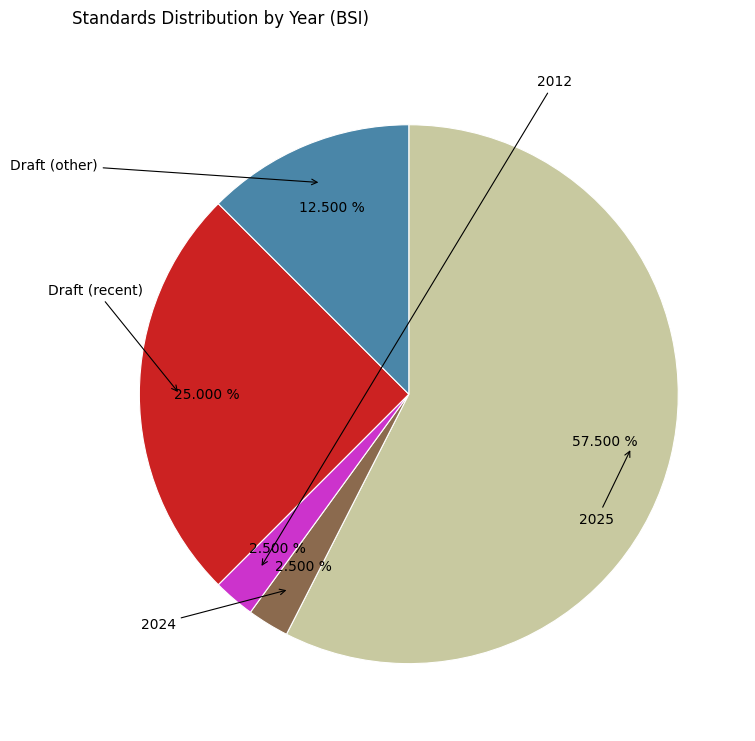

Is there a majority slice in this chart?

Yes